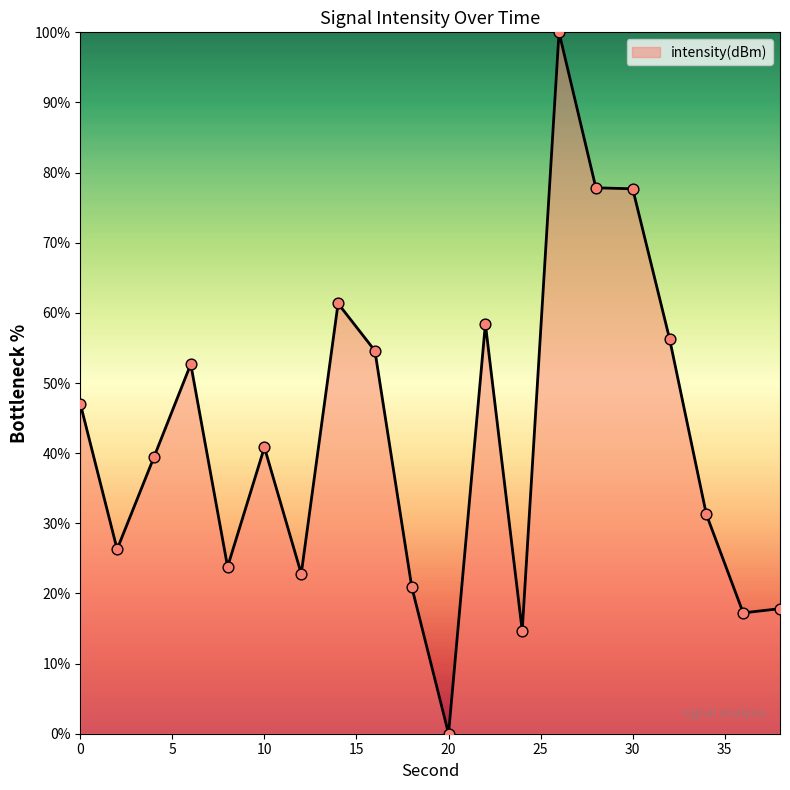

What is the greatest value displayed?

100.0